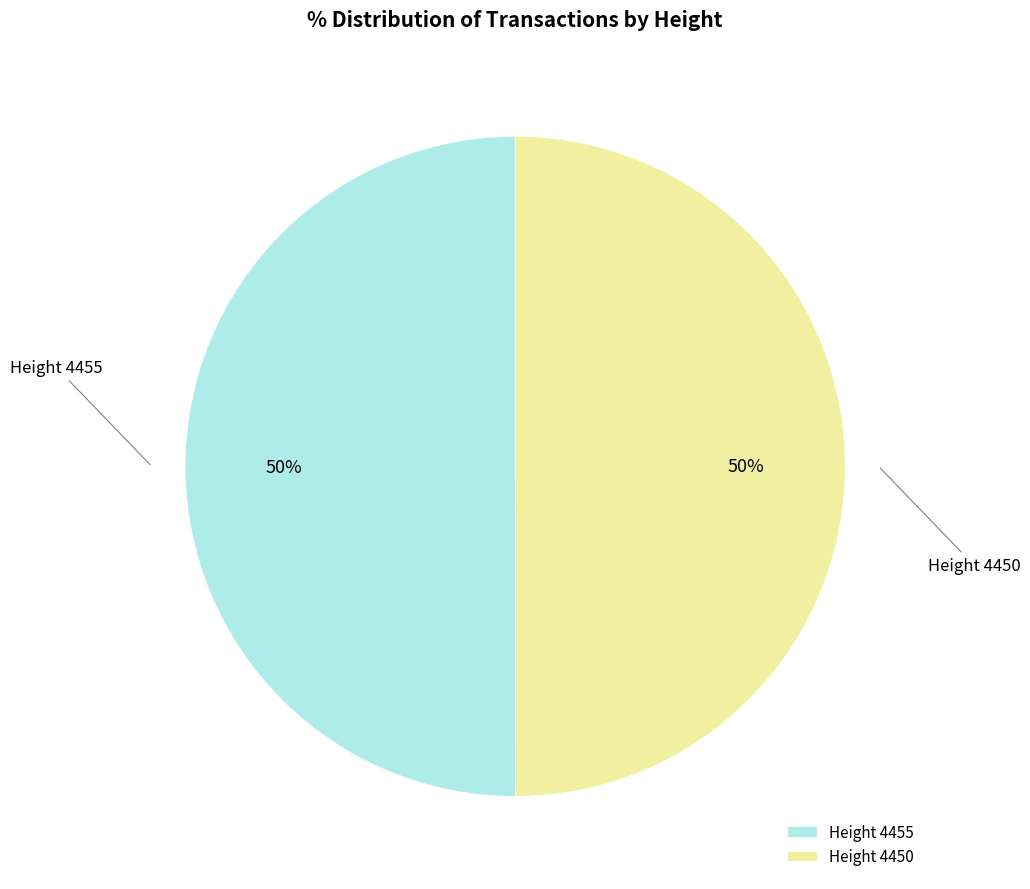

How many segments does this pie chart have?

2